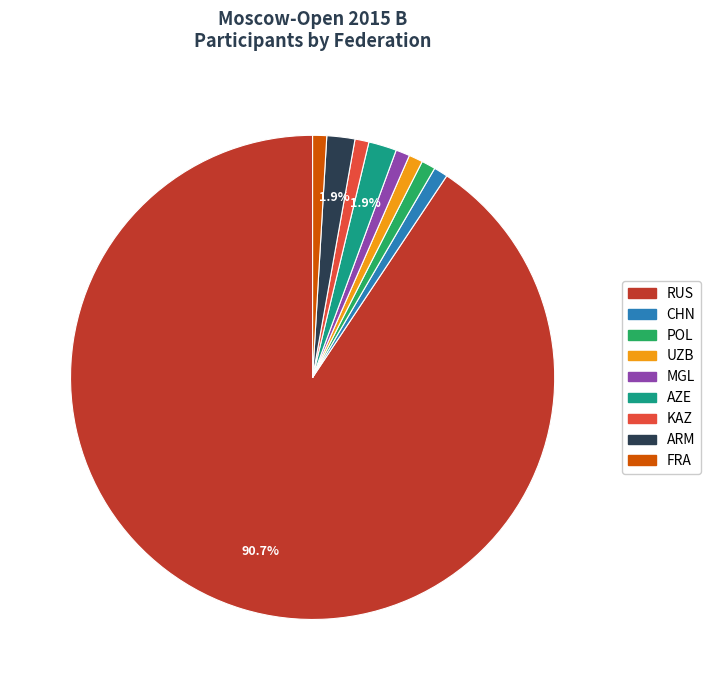

Count the number of slices in the pie.

9